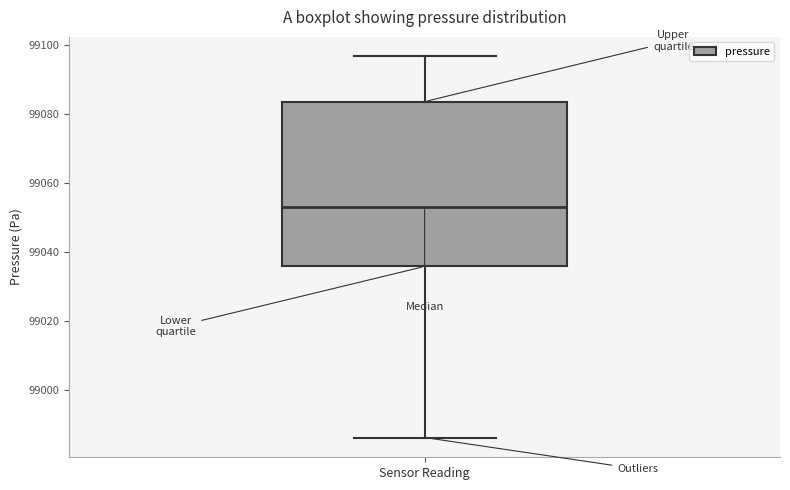

Where does the lower whisker of the box end on the y-axis? The values are not printed on the chart, so give them approximately, as read against the axis.

98986